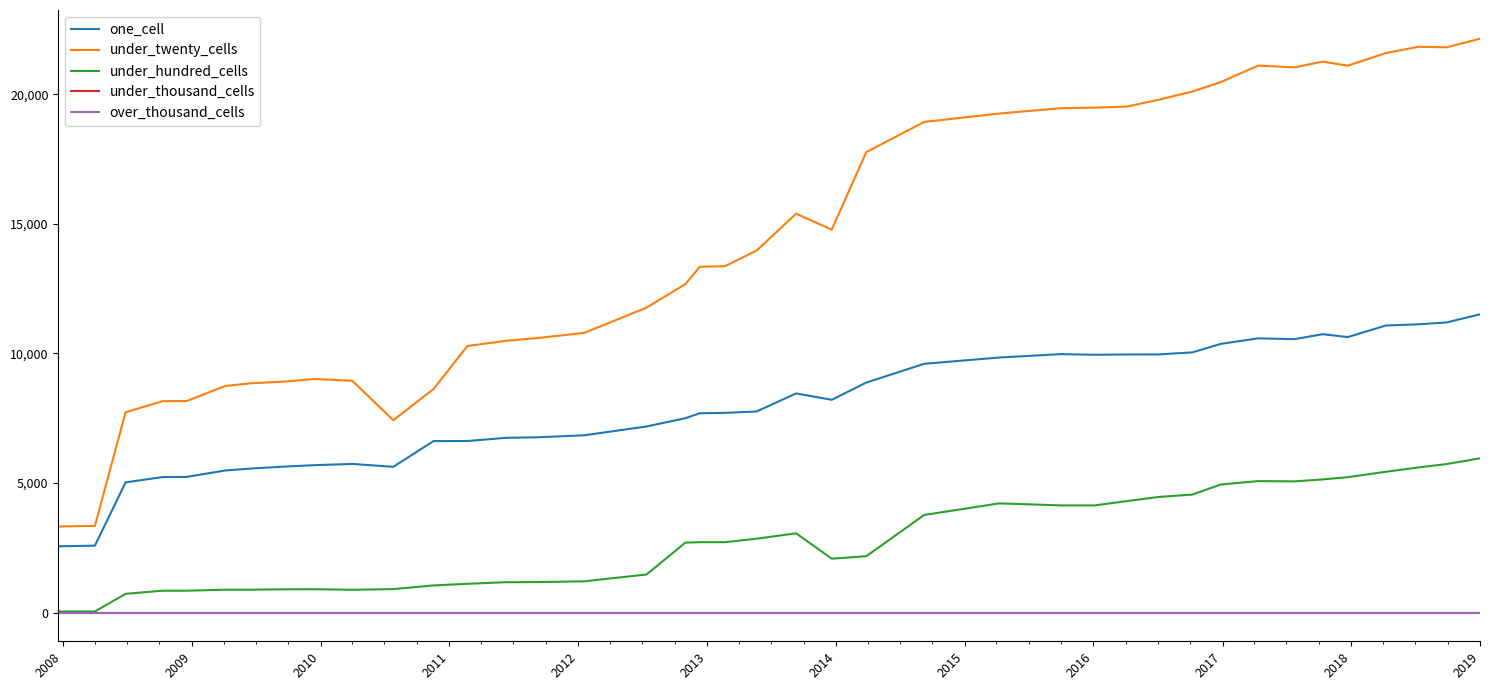

Does the chart display data point markers on the line(s)?

No